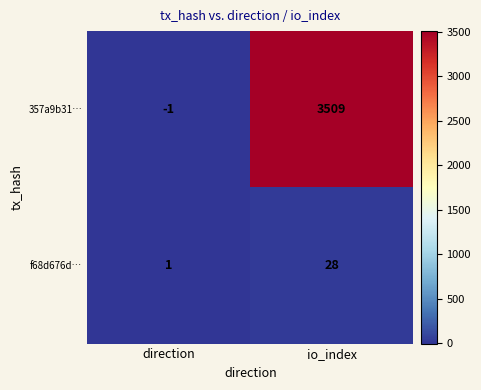

What is the sum of the 357a9b31… values at io_index and direction?

3508